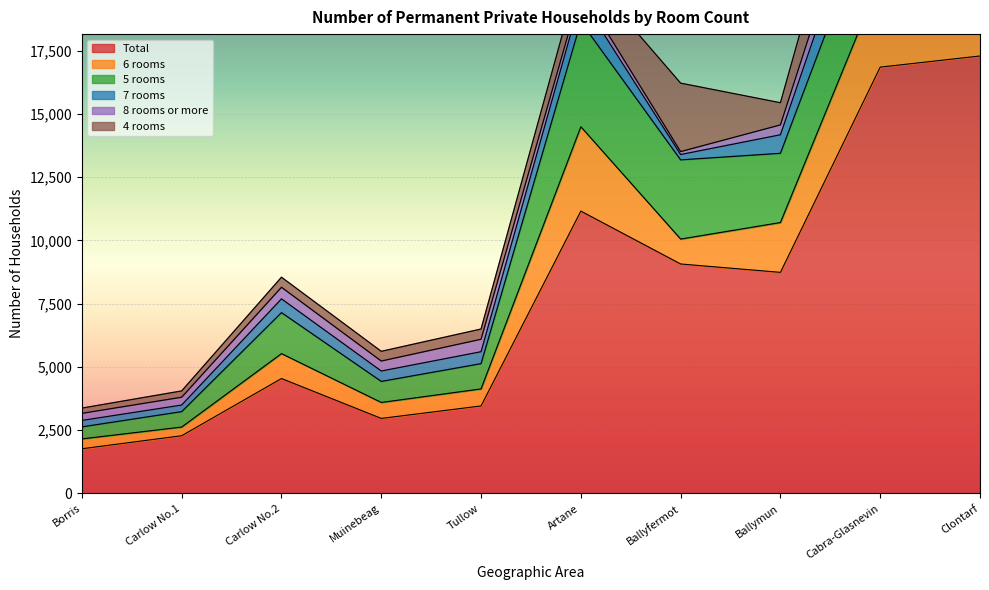

Which has a higher value, Clontarf or Ballyfermot?

Clontarf